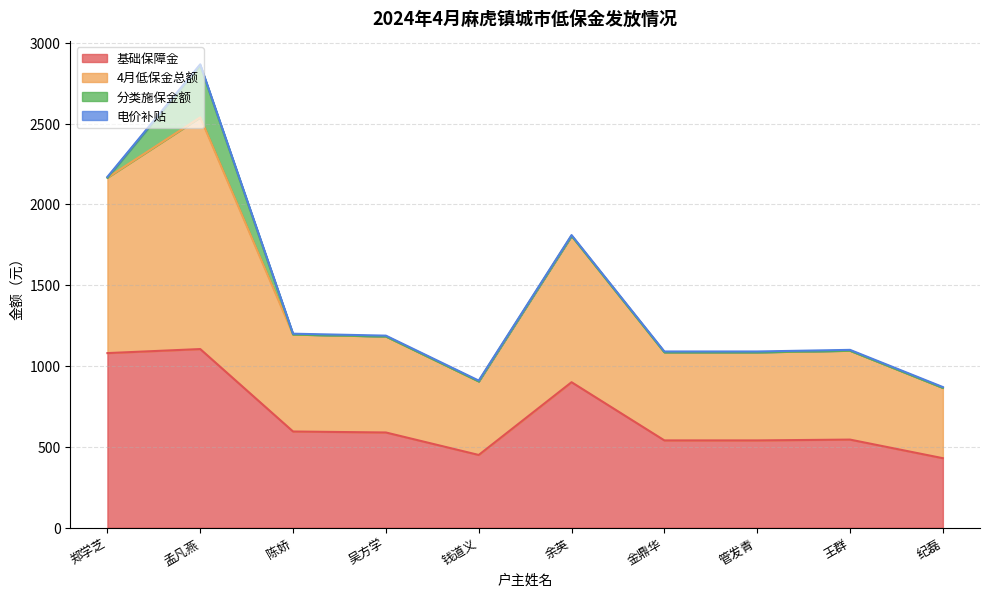

What is the maximum value for 基础保障金?

1105